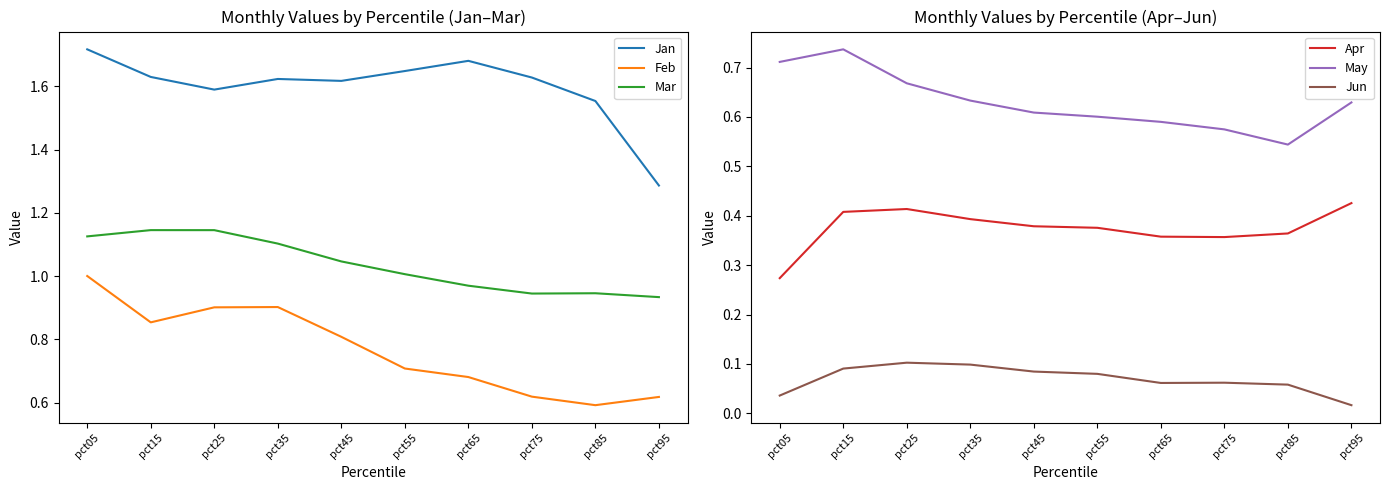

Count the number of categories in the chart.

10